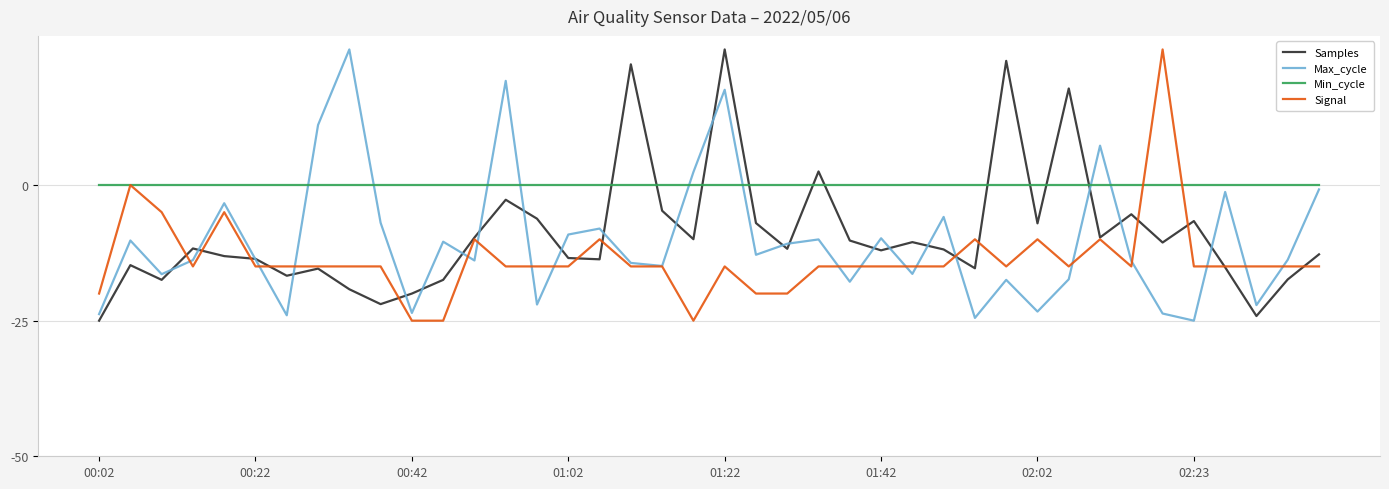

Which series has the largest total across all categories?

Min_cycle